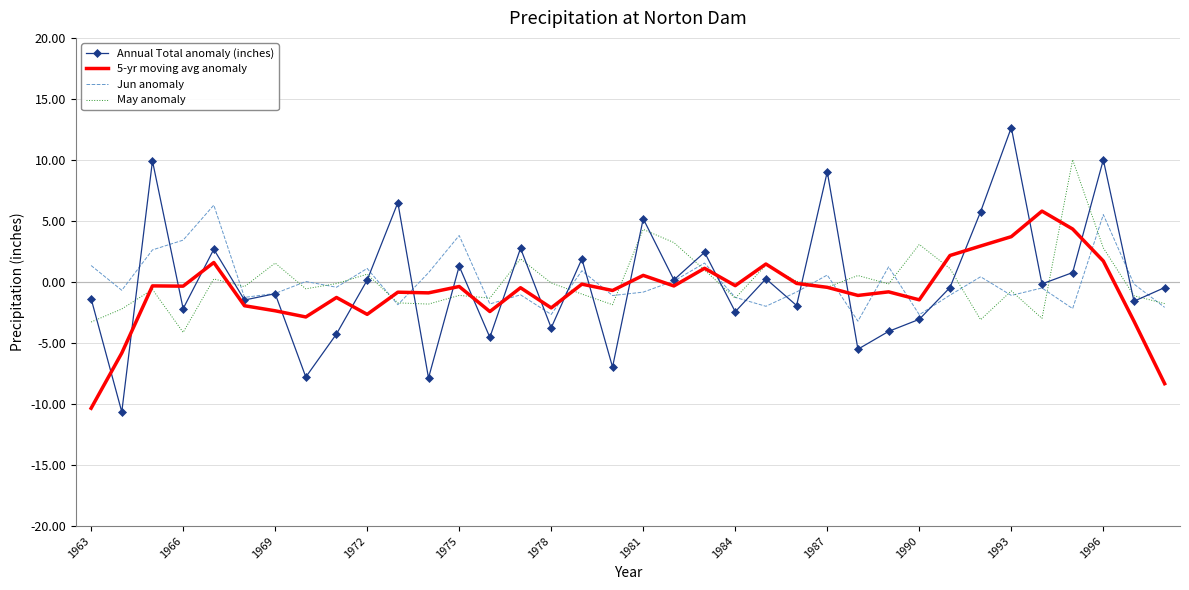

Which series ends up on top after the final intersection of Annual Total anomaly (inches) and 5-yr moving avg anomaly?

Annual Total anomaly (inches)